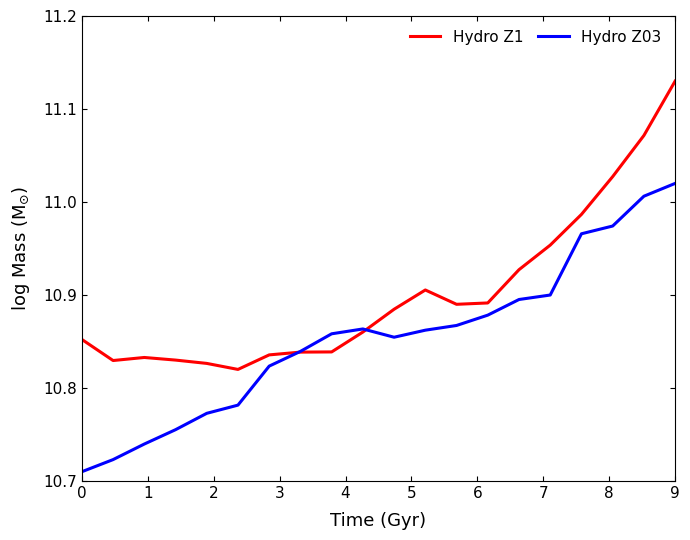

Which series ends up on top after the final intersection of Hydro Z03 and Hydro Z1?

Hydro Z1